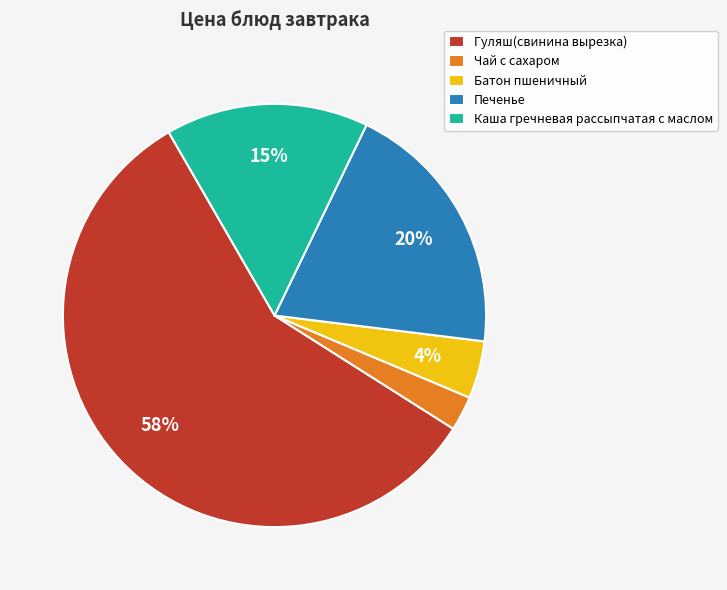

Combined, do Гуляш(свинина вырезка) and Чай с сахаром account for over 50%?

Yes